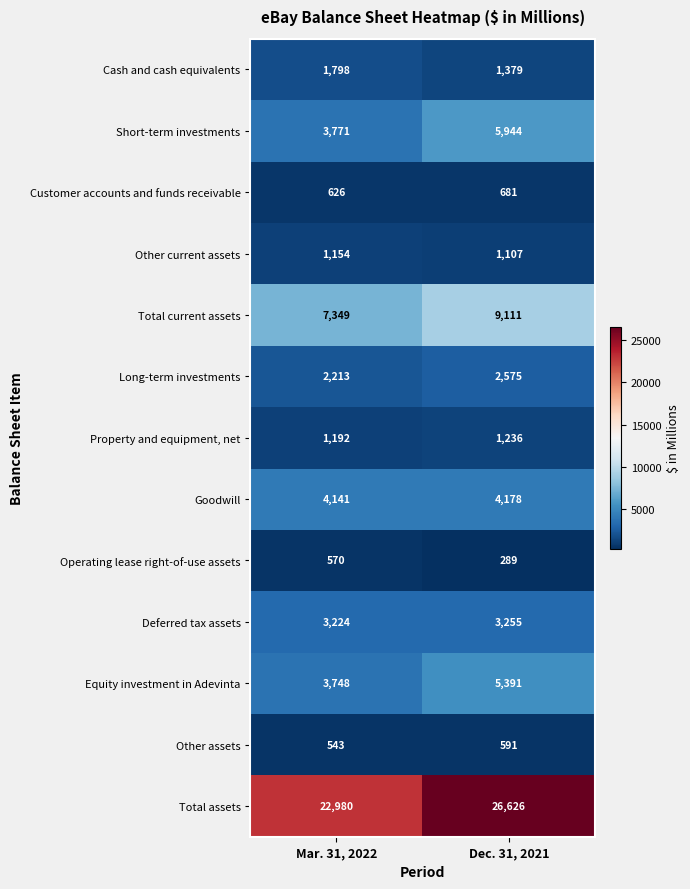

Read the Total assets value at Dec. 31, 2021.

26626